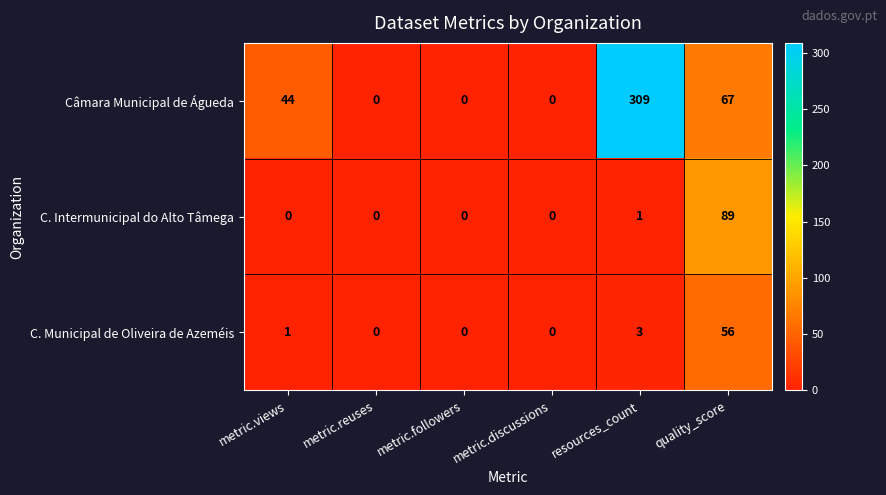

What is the average value of the Câmara Municipal de Águeda series?

70